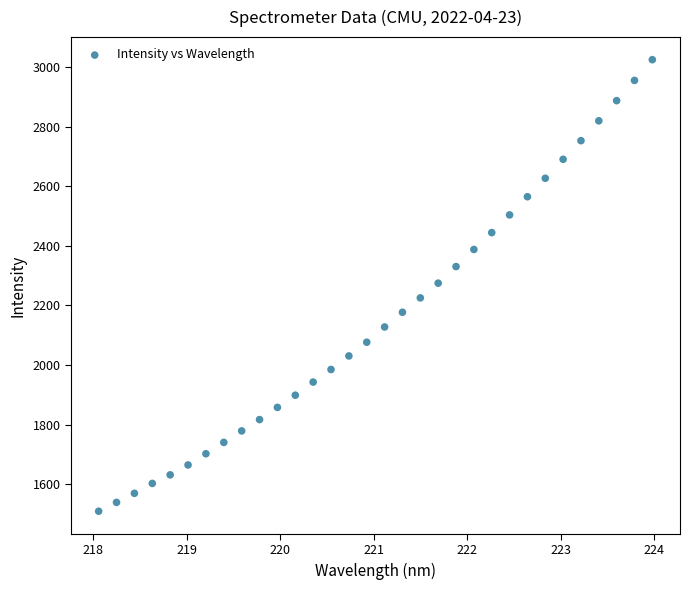

What is the range of Y values (max minus min)?

1517.3